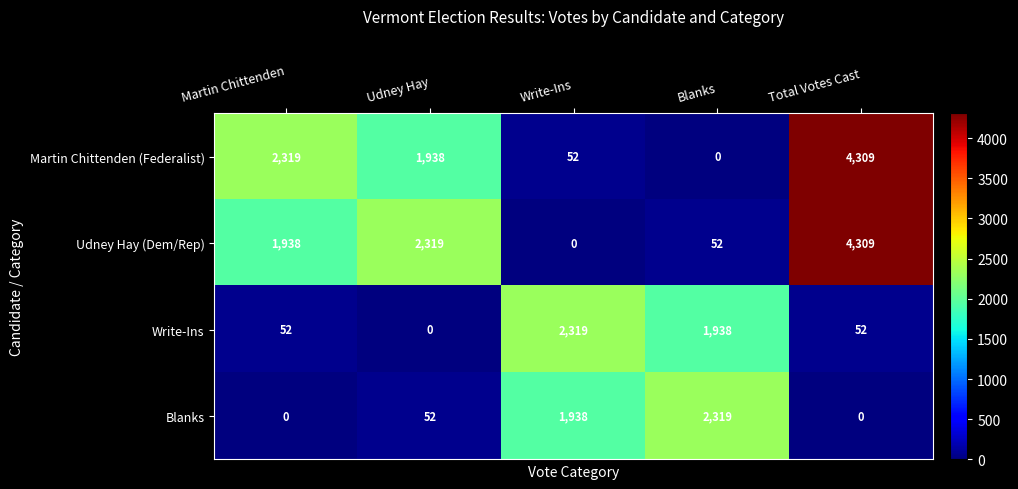

What is the average value of the Blanks series?

862